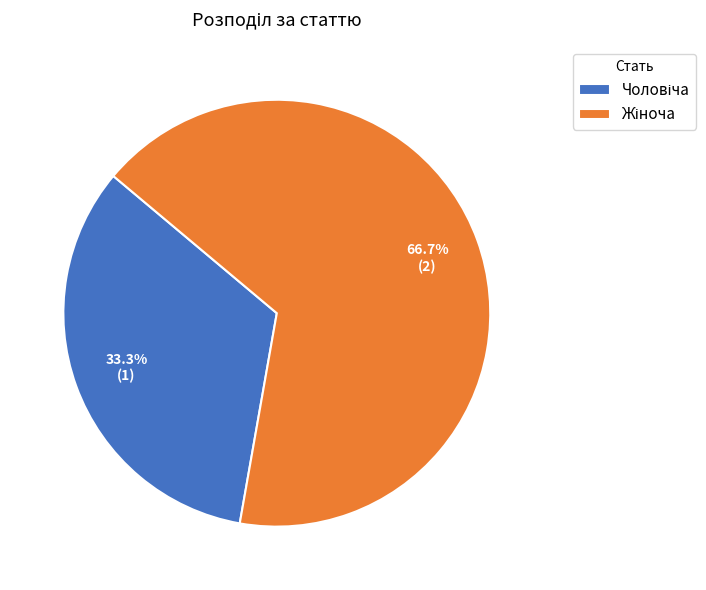

How many slices are in this pie chart?

2